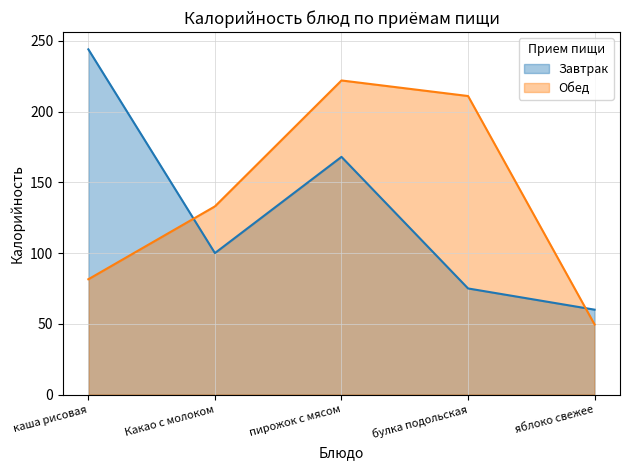

What is the value of the Обед point at the 1st from the left?

81.5